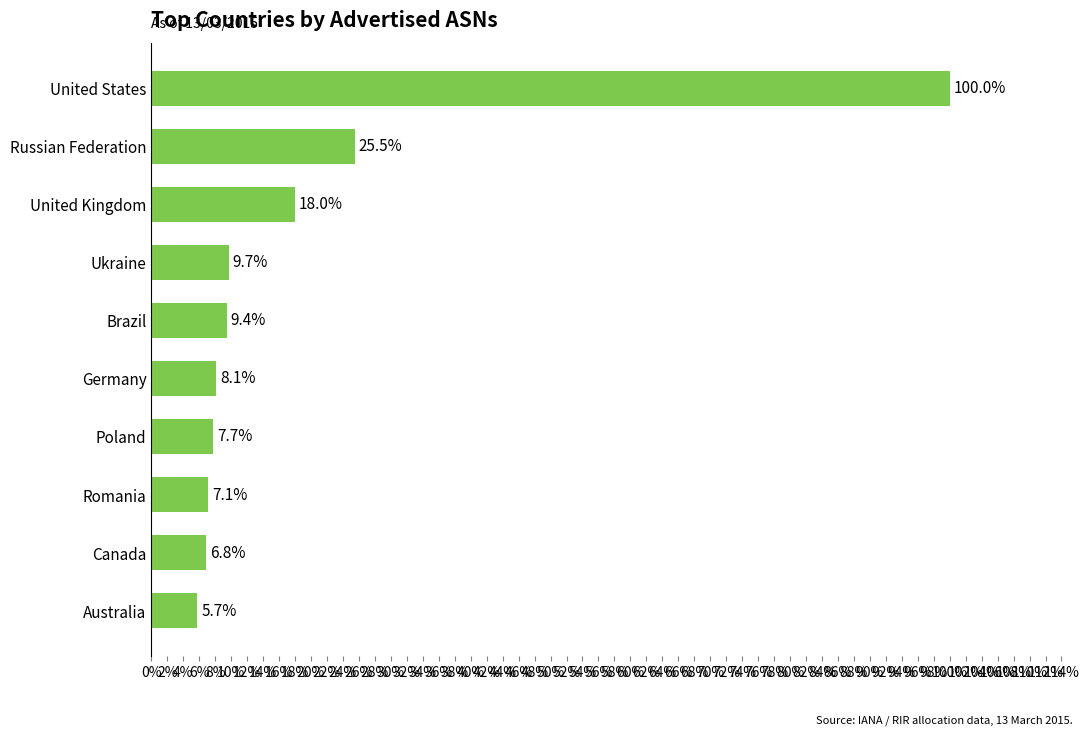

Does the chart contain any negative values?

No